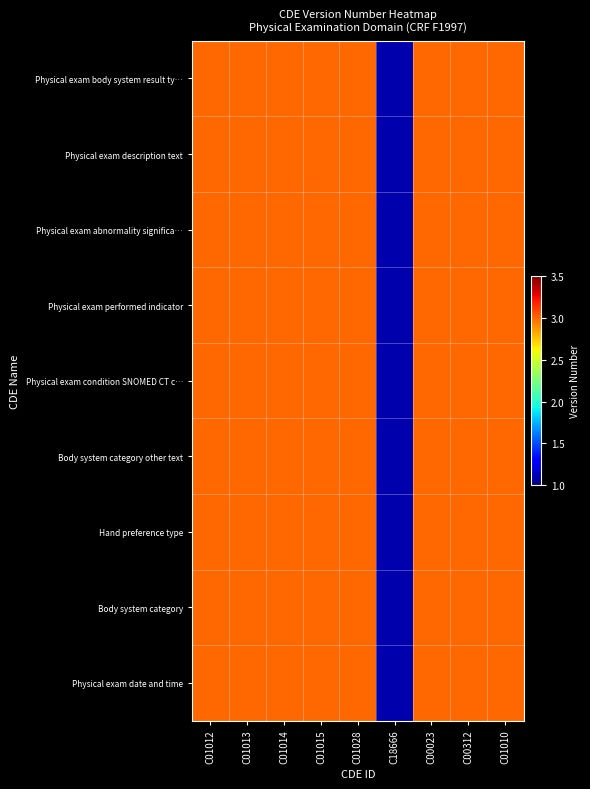

At C01013, list the series in order from largest to smallest.

Physical exam body system result ty…, Physical exam description text, Physical exam abnormality significa…, Physical exam performed indicator, Physical exam condition SNOMED CT c…, Body system category other text, Hand preference type, Body system category, Physical exam date and time